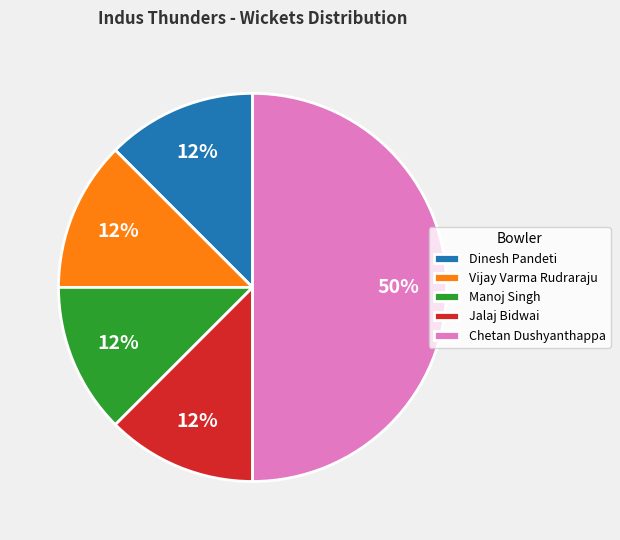

How many segments does this pie chart have?

5